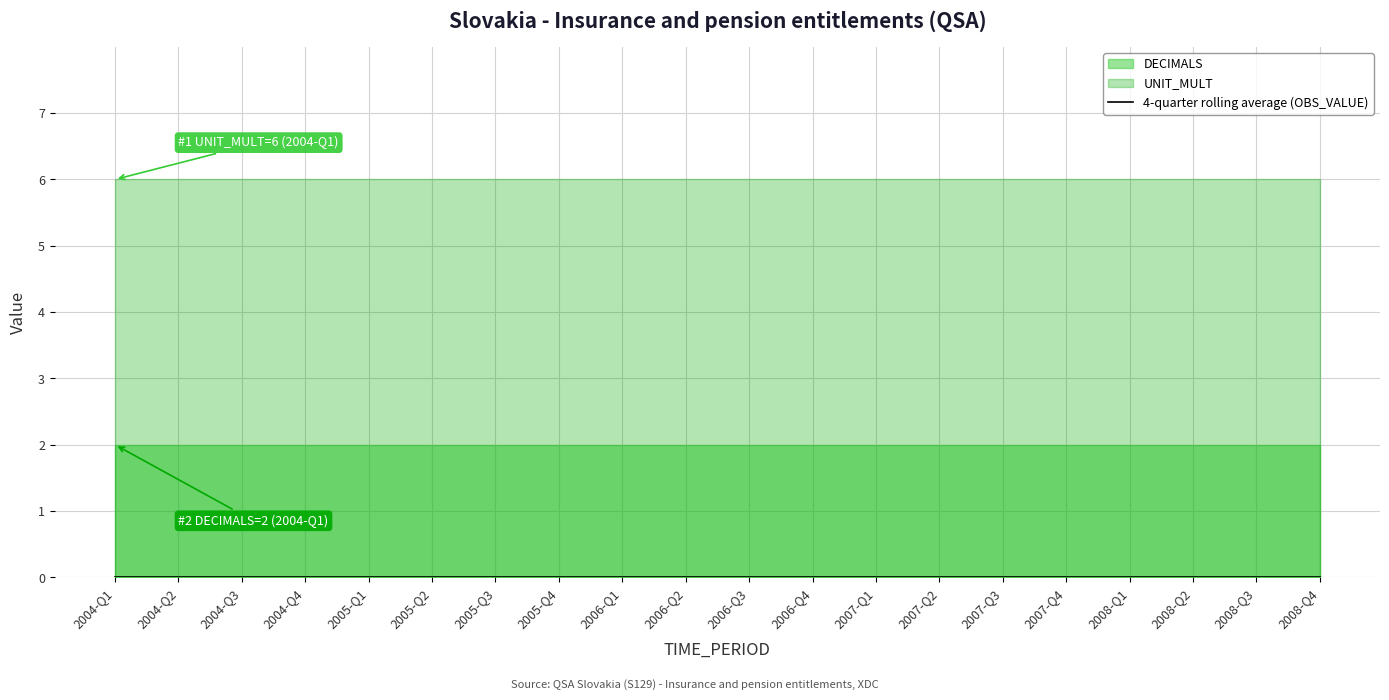

How many lines are shown in the chart?

2